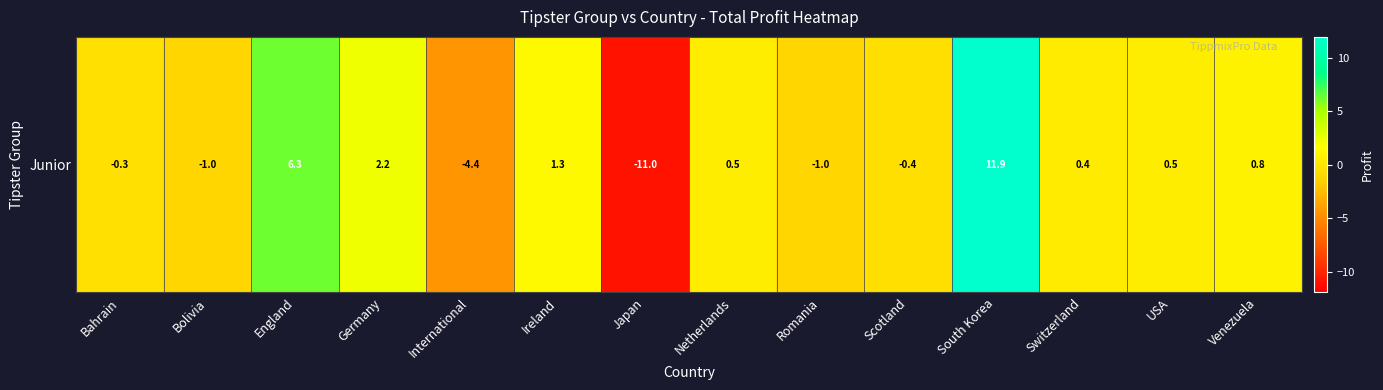

What is the sum of the values at Romania and South Korea?

10.9